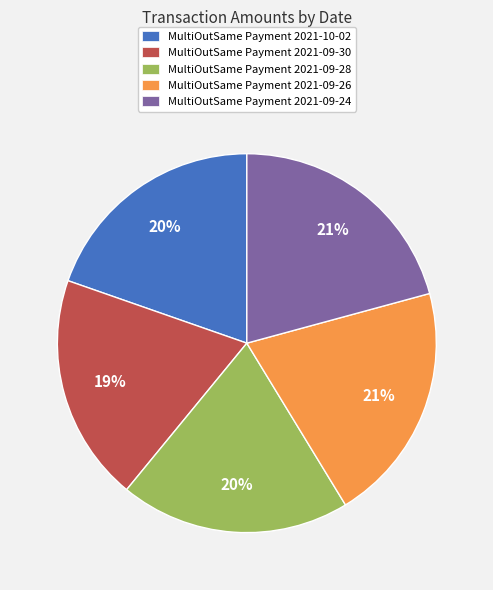

Is there any slice that represents more than half of the pie?

No